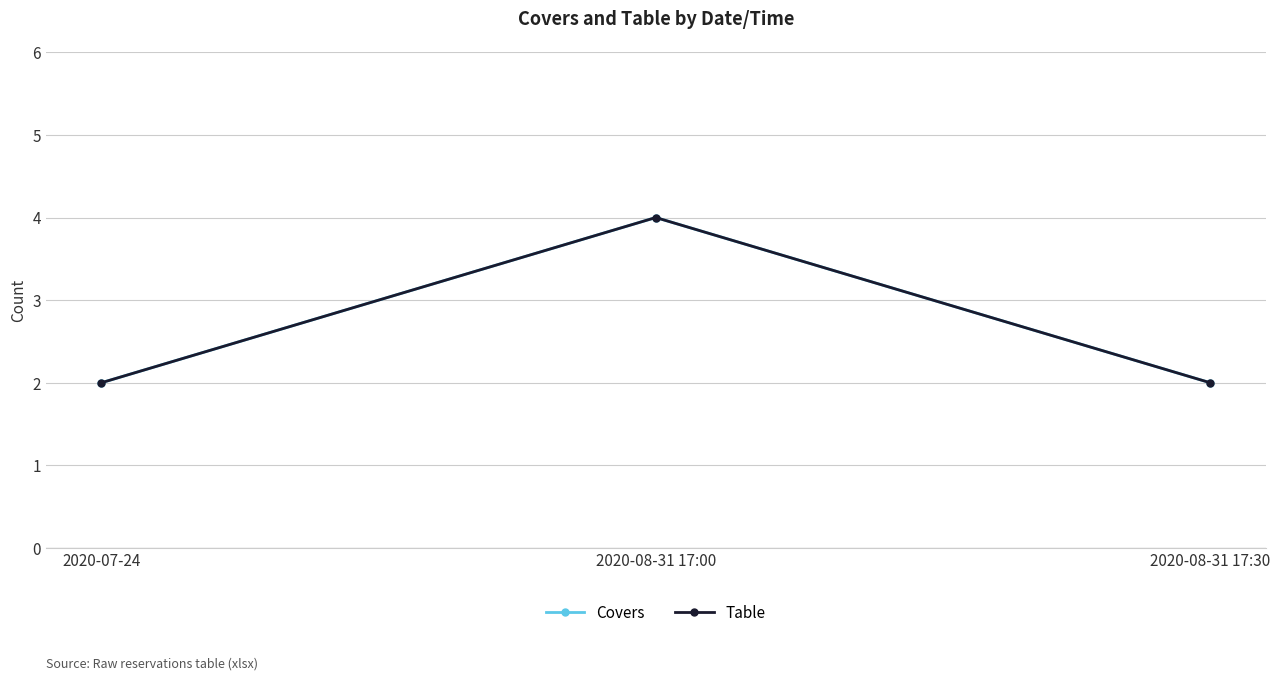

What position from the right is 2020-08-31 17:00?

2